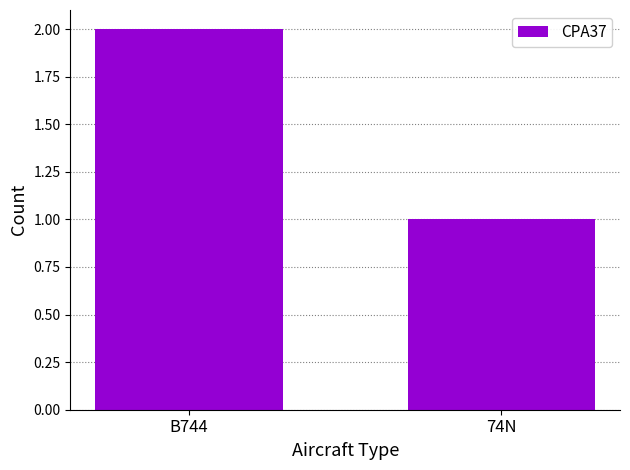

Reading right to left, transcribe all the data shown in this chart.

1	2